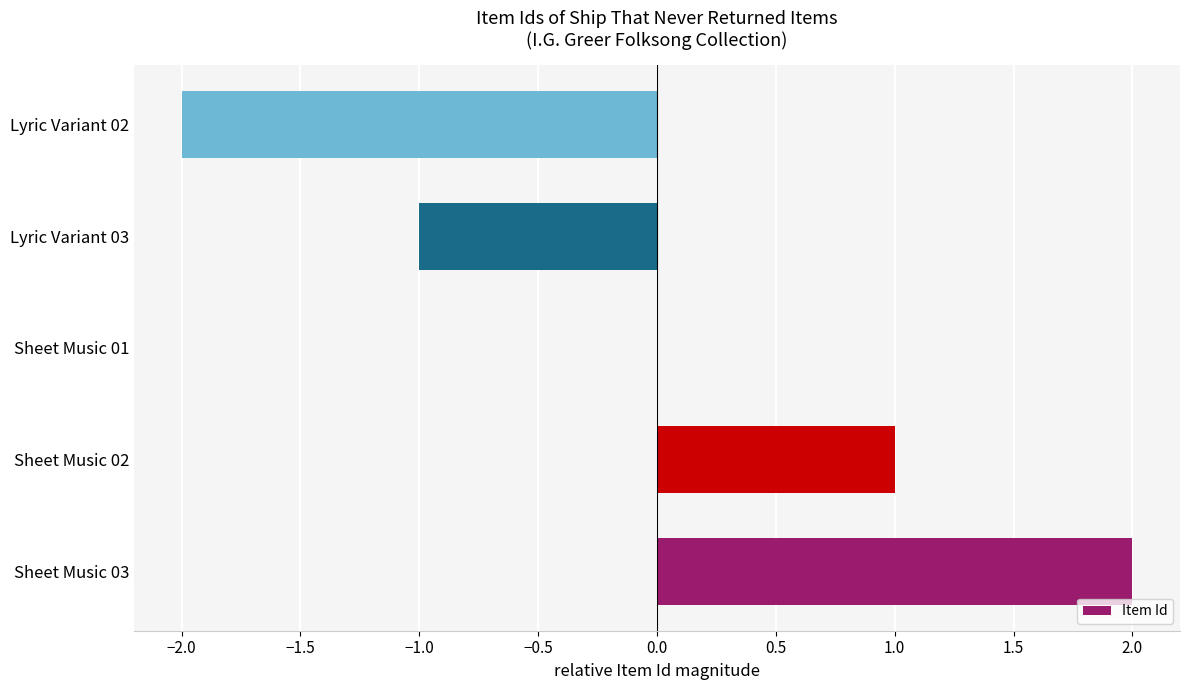

Count the number of data series in this chart.

1